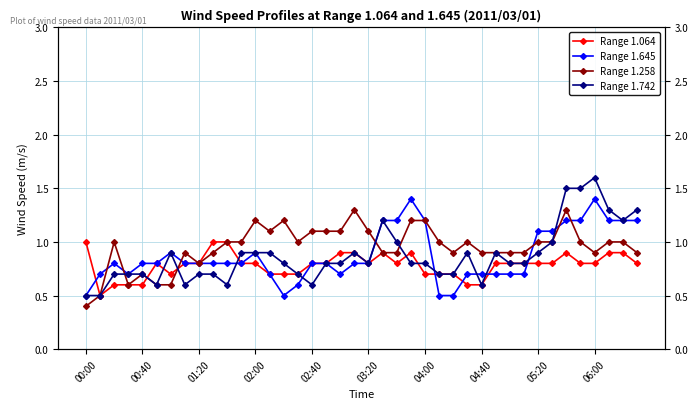

What is the sum of all Range 1.742 values?

34.8